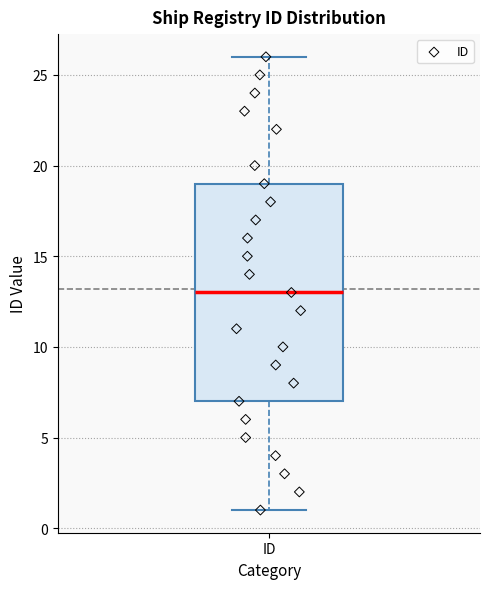

Where does the upper whisker of the box for ID end on the y-axis? The values are not printed on the chart, so give them approximately, as read against the axis.

26